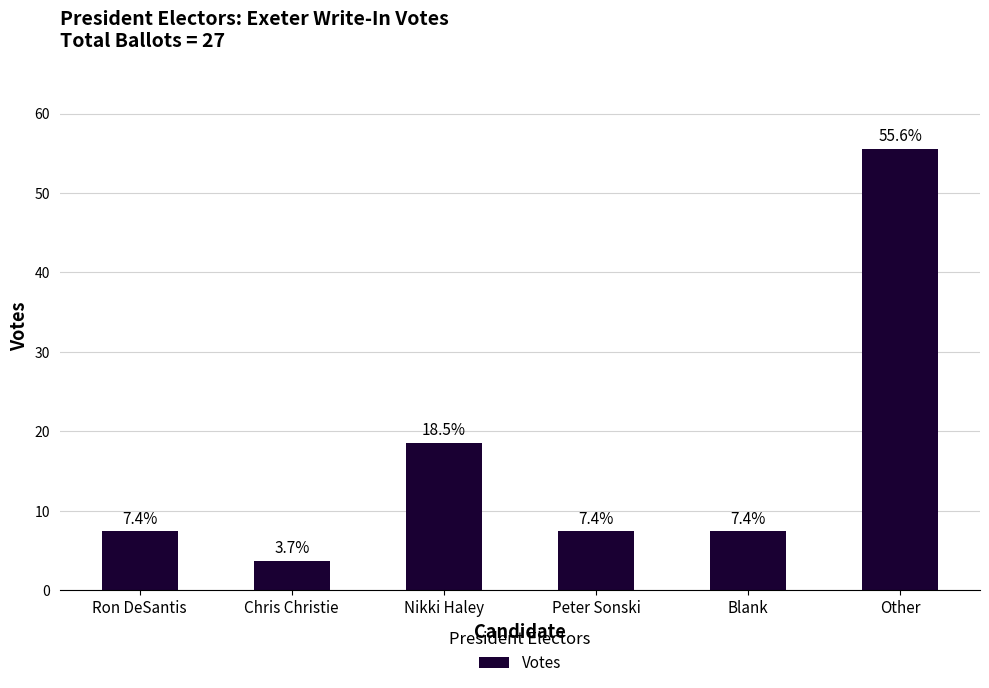

What is the difference between the second highest and second lowest values?

11.1